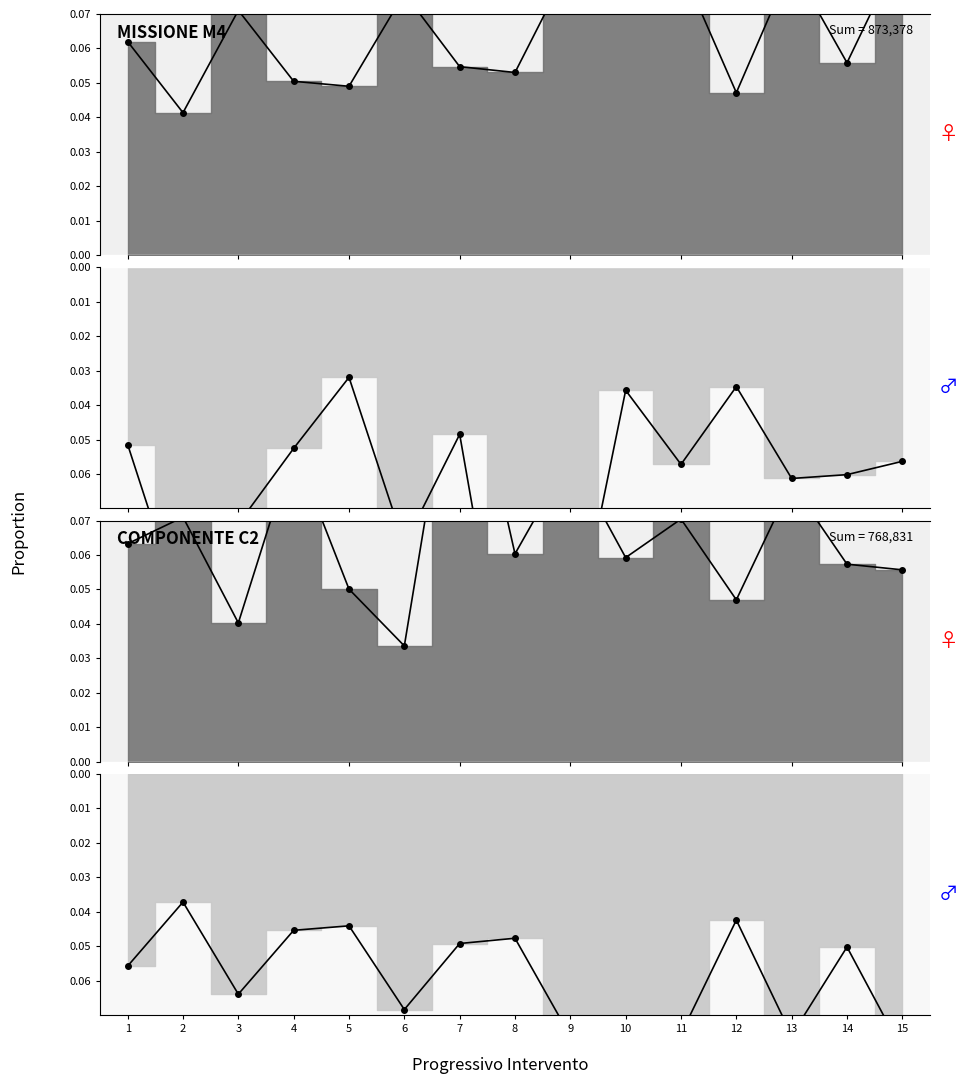

At how many categories does at least one series exceed 0?

15